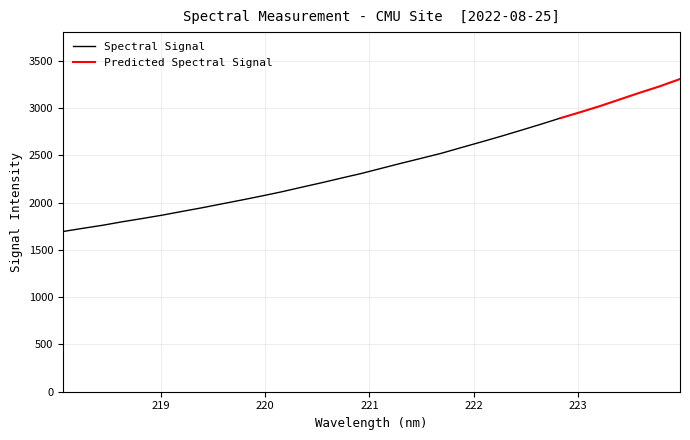

Is it true that the value at 220.3533 is 2164.5?

True